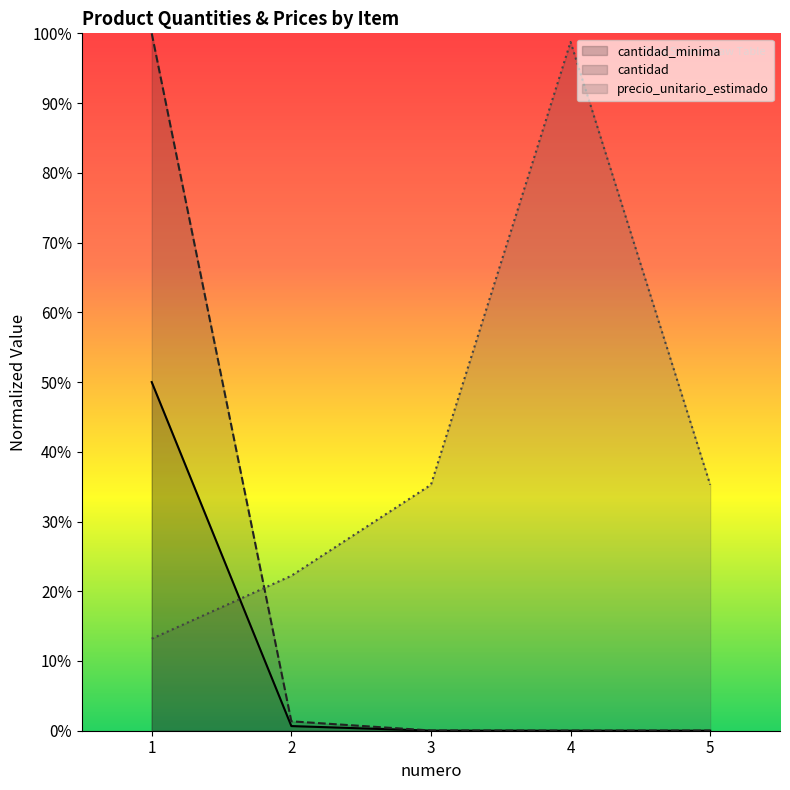

Reading right to left, what are all the values shown in this chart?

cantidad_minima: 0.0	0.0	0.0	0.0	0.5
cantidad: 0.0	0.0	0.0	0.0	1.0
precio_unitario_estimado: 0.4	1.0	0.4	0.2	0.1